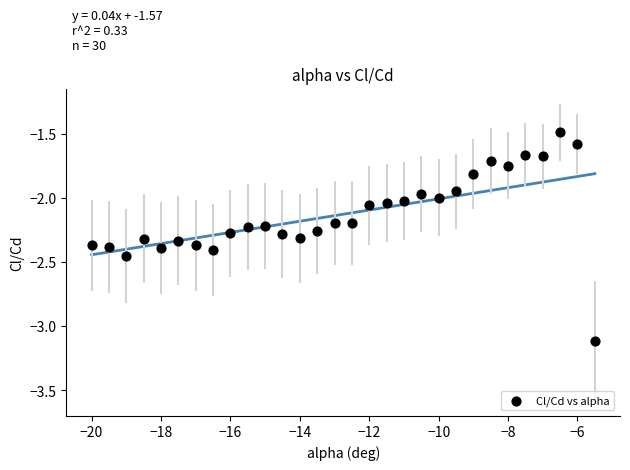

What is the range of X values (max minus min)?

14.5